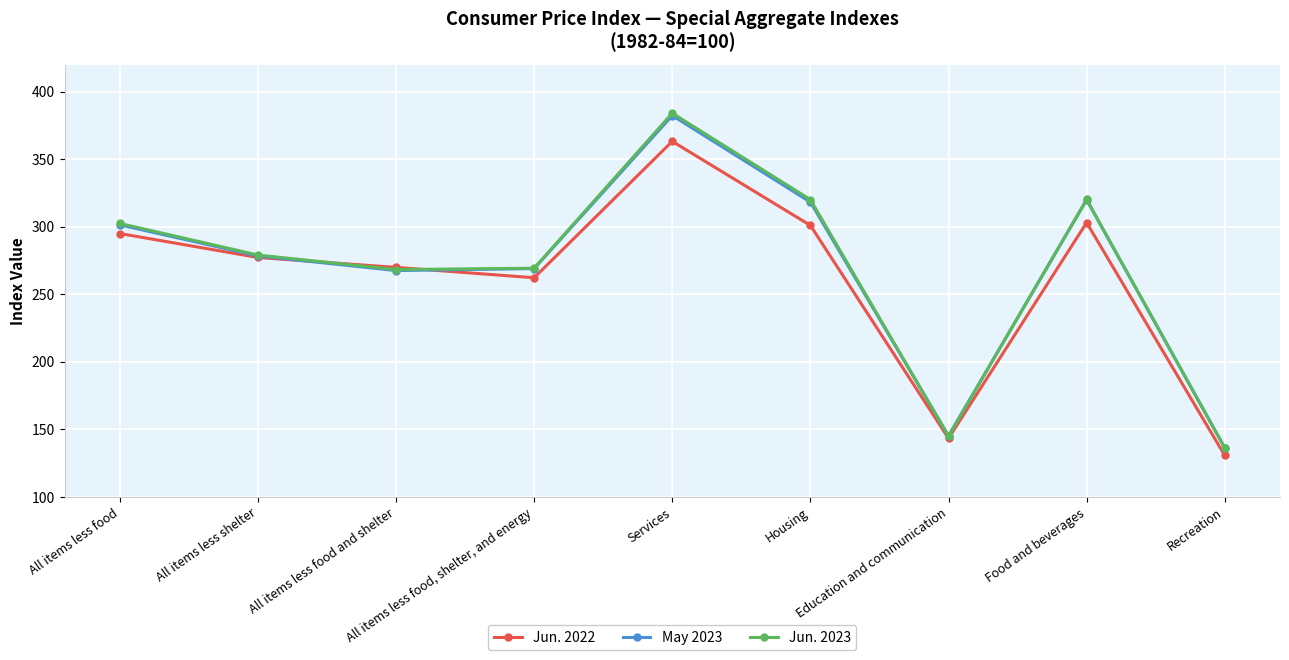

True or false: Jun. 2023 has more than 1 points higher than both neighbors.

True